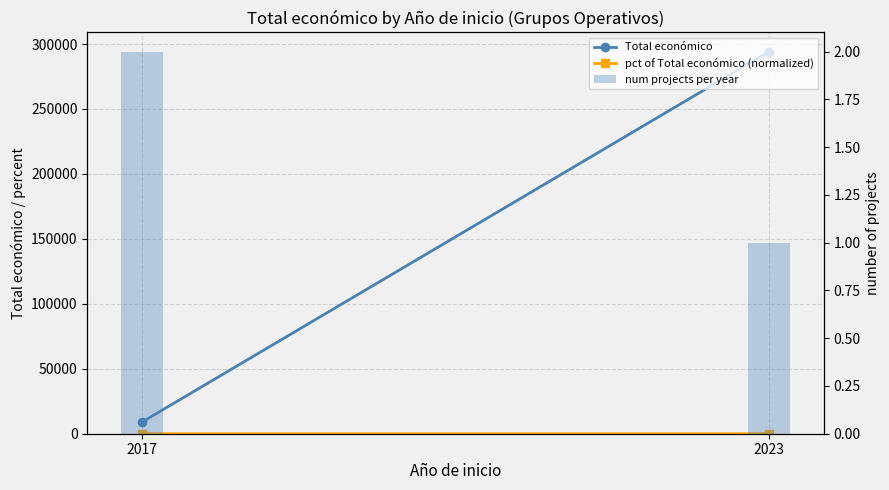

At which label is pct of Total económico (normalized) closest to 0?

2017